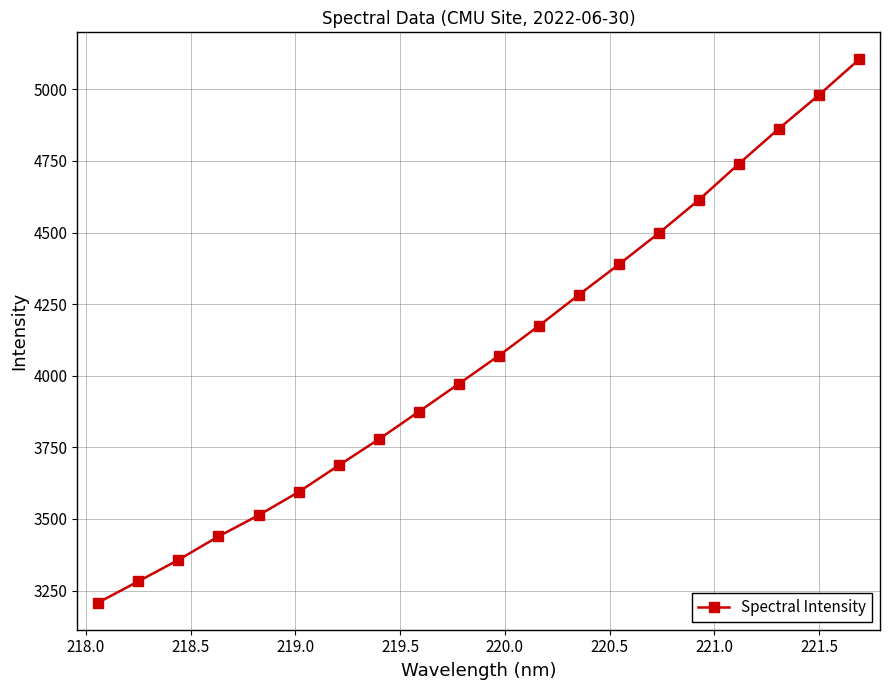

How many lines are shown in the chart?

1